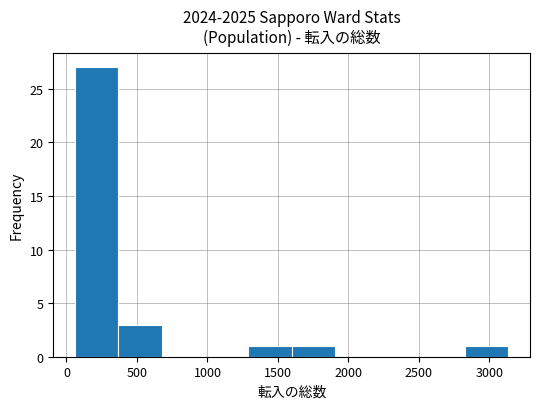

Reading left to right, list every bar in this chart as the range it spans on the x-axis followed by its height. Neither the bar edges nor the heights are printed on the chart, so give them approximately, as read against the axes.

50 to 350: 27
350 to 650: 3
650 to 1000: 0
1000 to 1300: 0
1300 to 1600: 1
1600 to 1900: 1
1900 to 2200: 0
2200 to 2500: 0
2500 to 2850: 0
2850 to 3150: 1